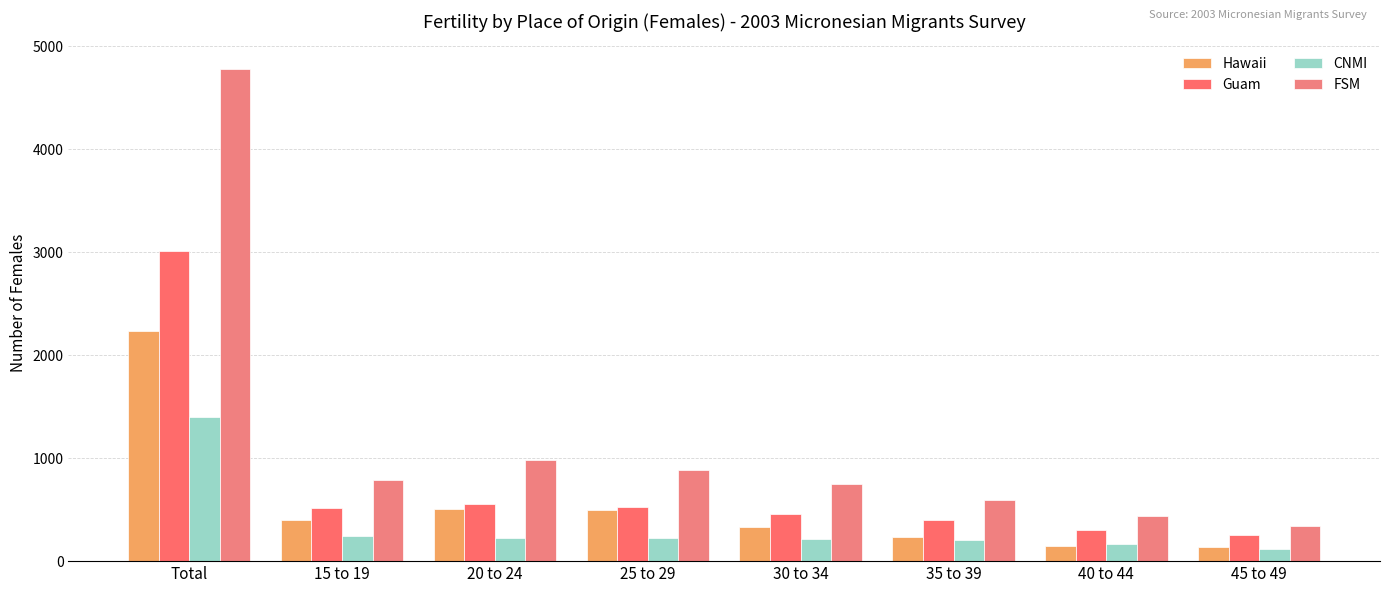

The value of CNMI at 45 to 49 is 117. True or false?

True